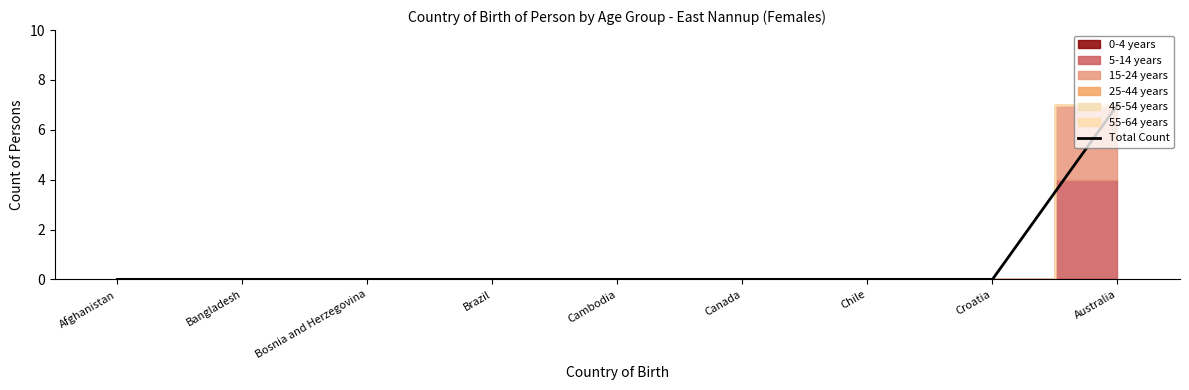

True or false: the data shows 0 at Afghanistan.

True